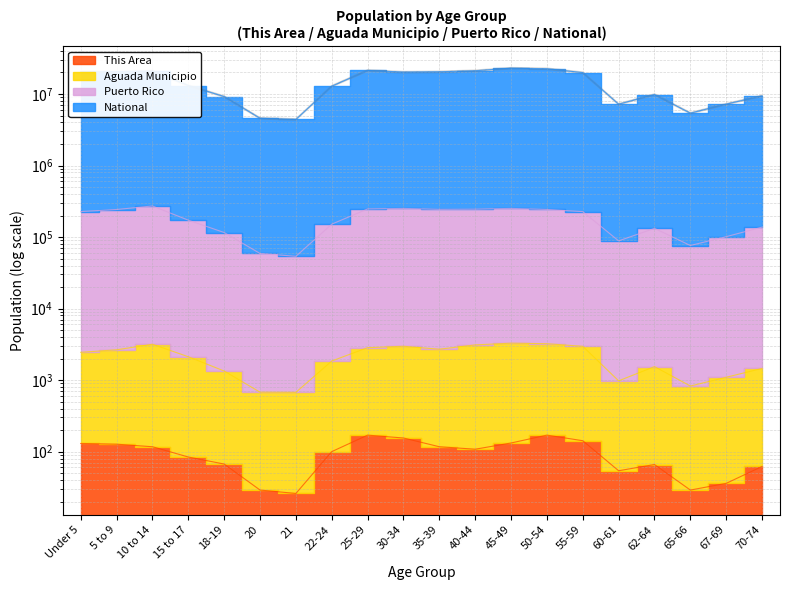

At which category does the chart reach its peak across all series?

45-49